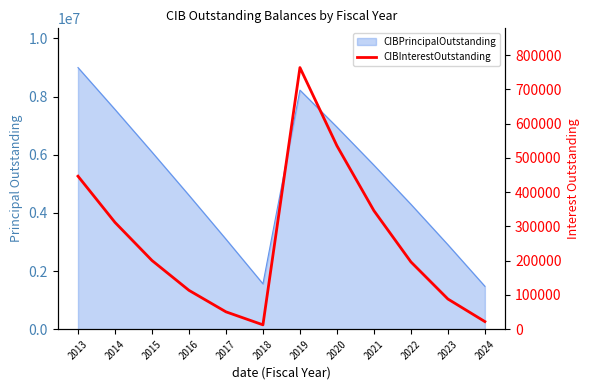

At which label is the value closest to 388250?

2021